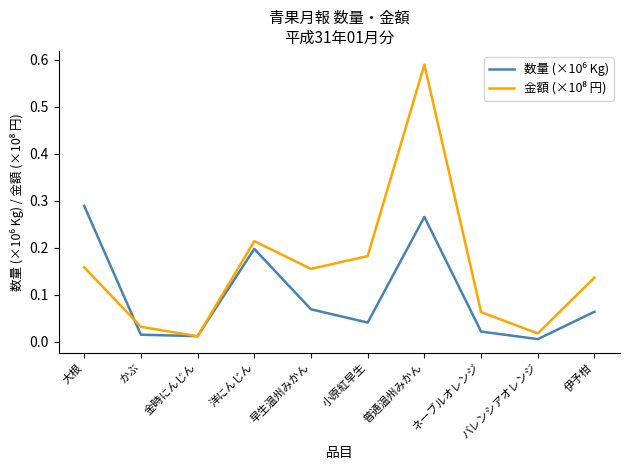

At which category does the chart reach its peak across all series?

普通温州みかん